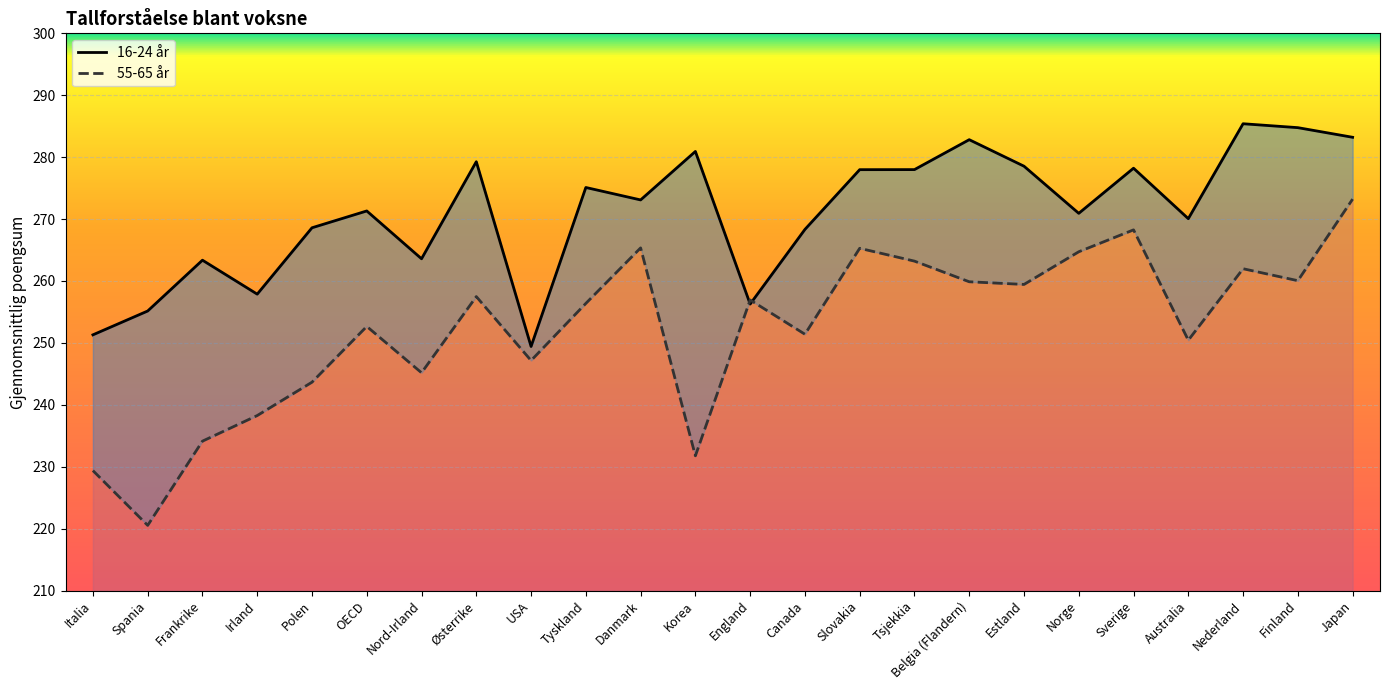

What is the average value of the 16-24 år series?

271.0